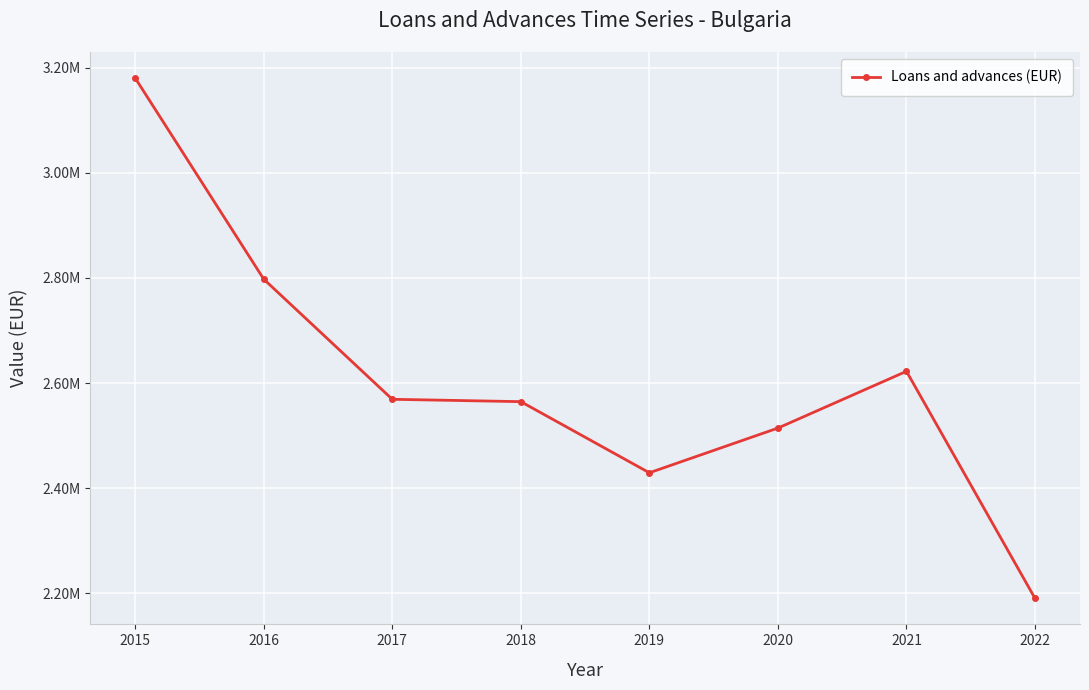

The value at 2016 is 2797784. True or false?

True